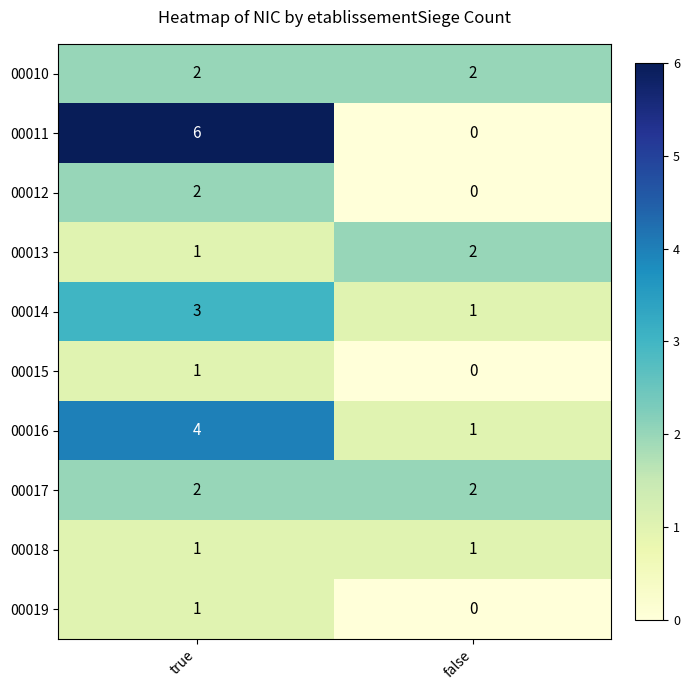

At which category does the chart reach its peak across all series?

true